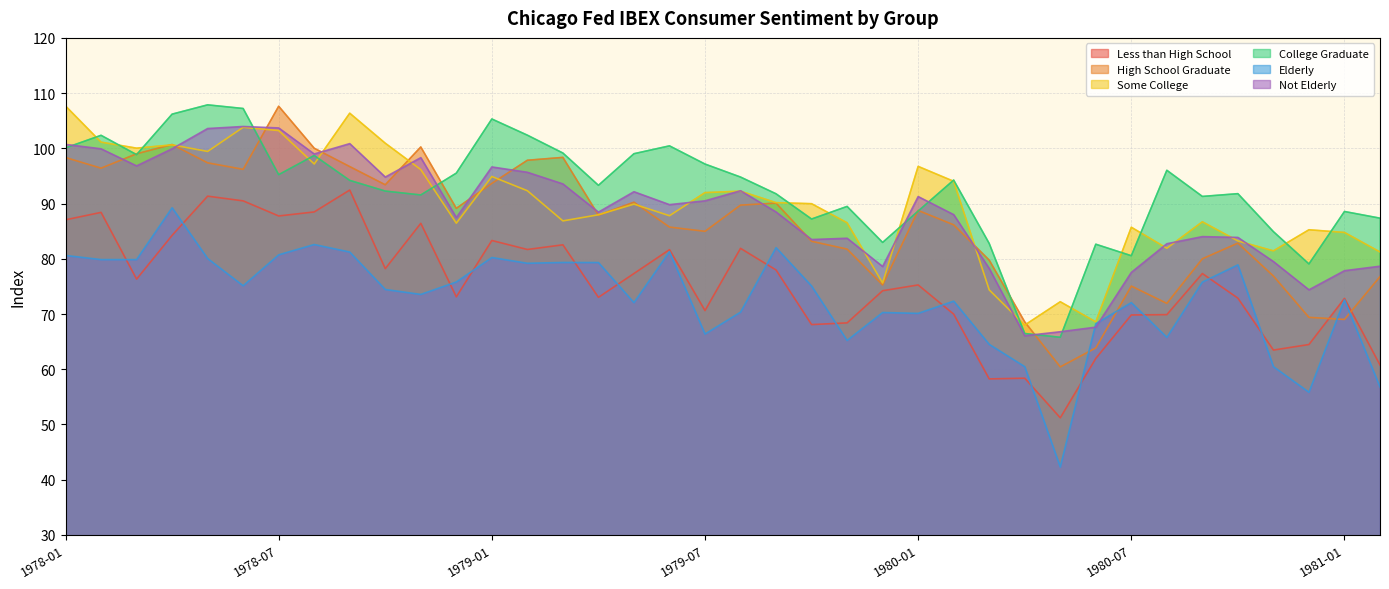

Between 1980-03 and 1979-11, which is larger?

1979-11